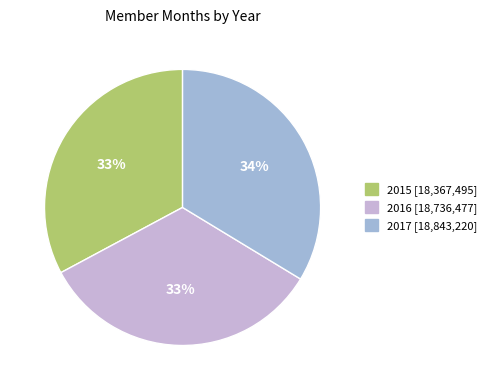

Is there any slice that represents more than half of the pie?

No